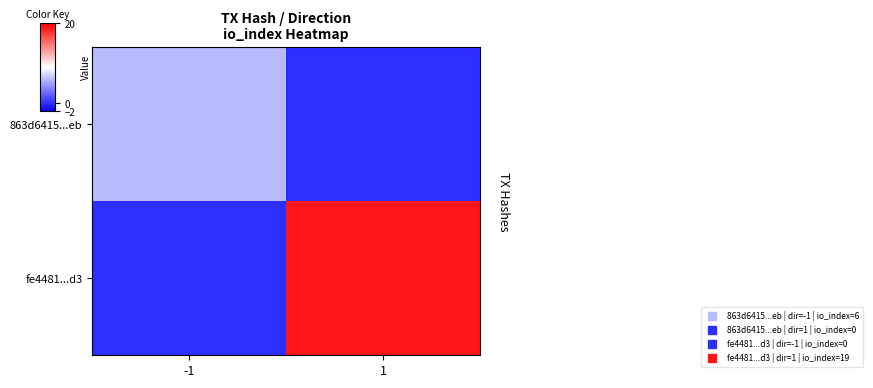

Which label corresponds to the smallest value in the chart?

1